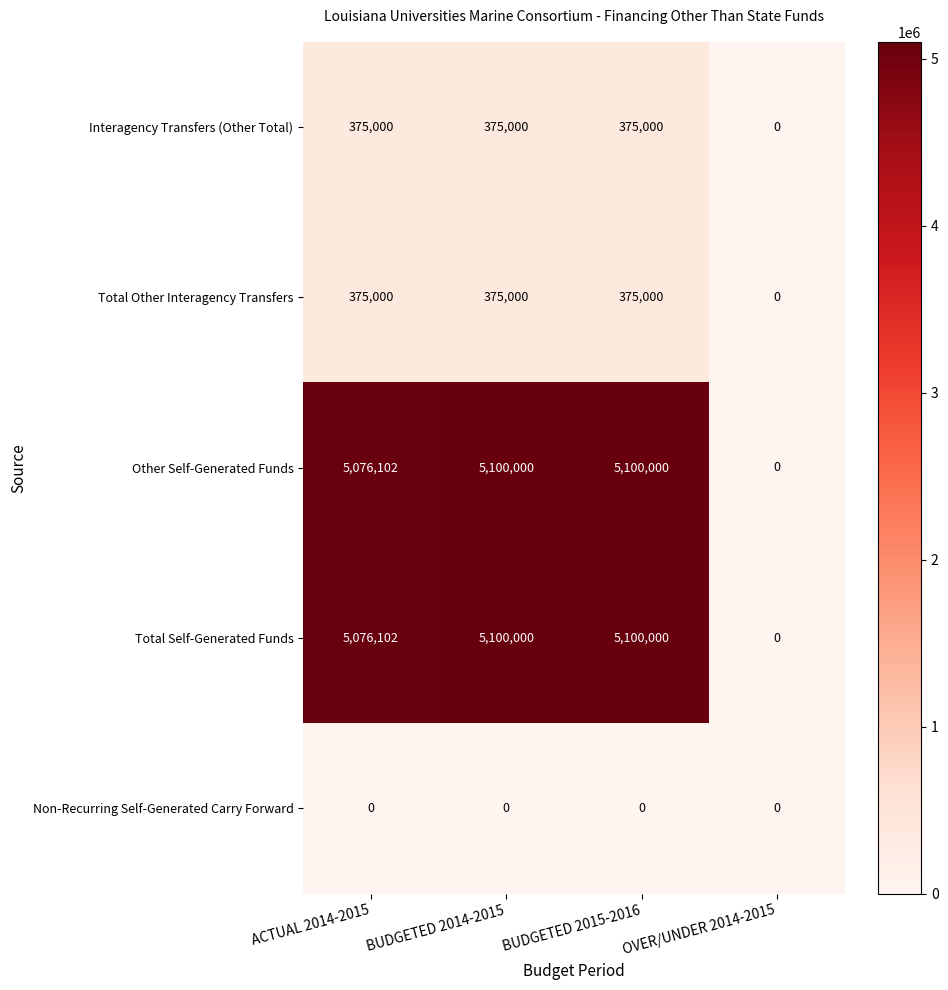

What is the difference between the second highest and minimum values in the Total Self-Generated Funds series?

5100000